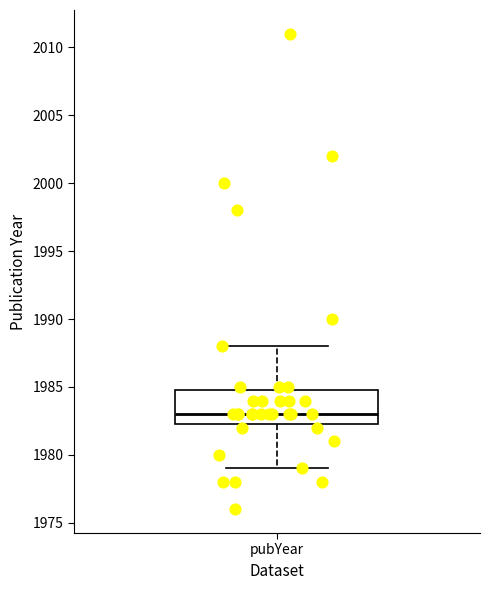

Read this box plot against the y-axis: the position of the median line, the range covered by the box, and the ends of both whiskers. The values are not printed on the chart, so give them approximately, as read against the axis.

median 1983.0, box 1982.5 to 1985.0, whiskers 1979.0 to 1988.0